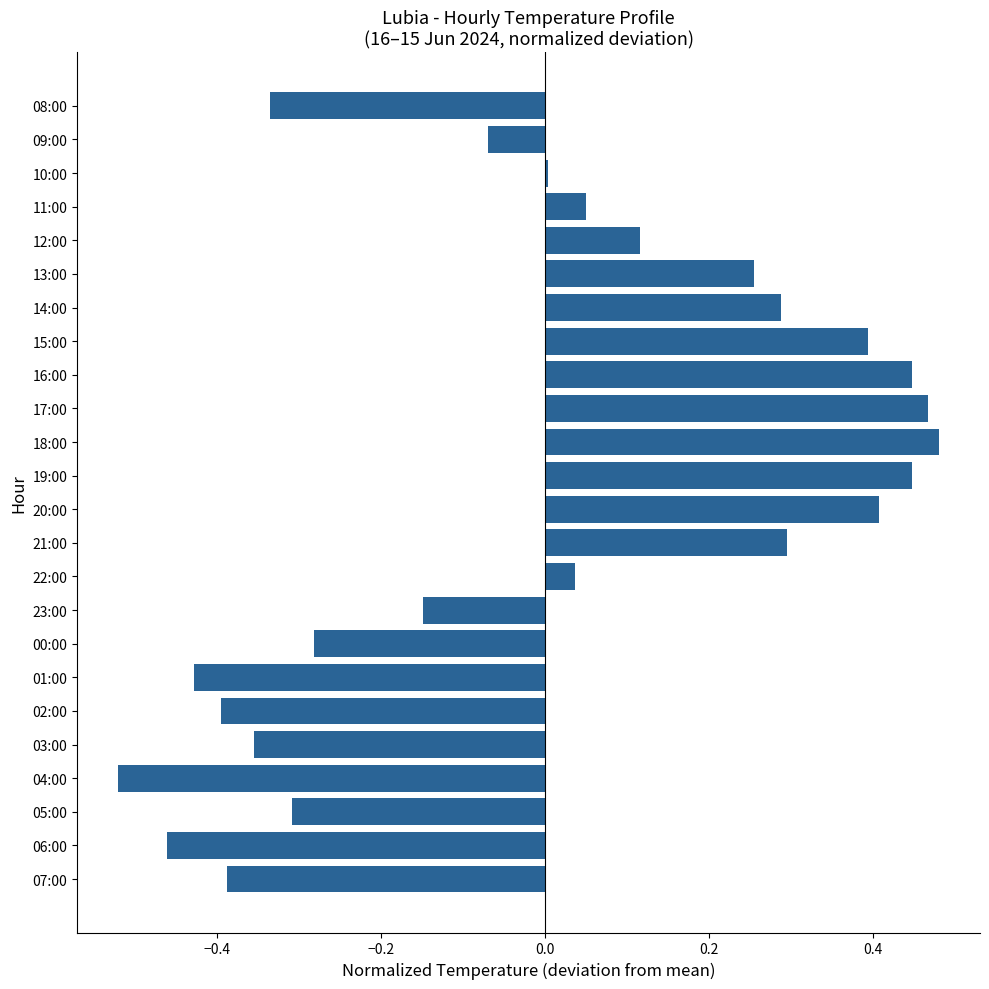

Between 04:00 and 08:00, which is larger?

08:00